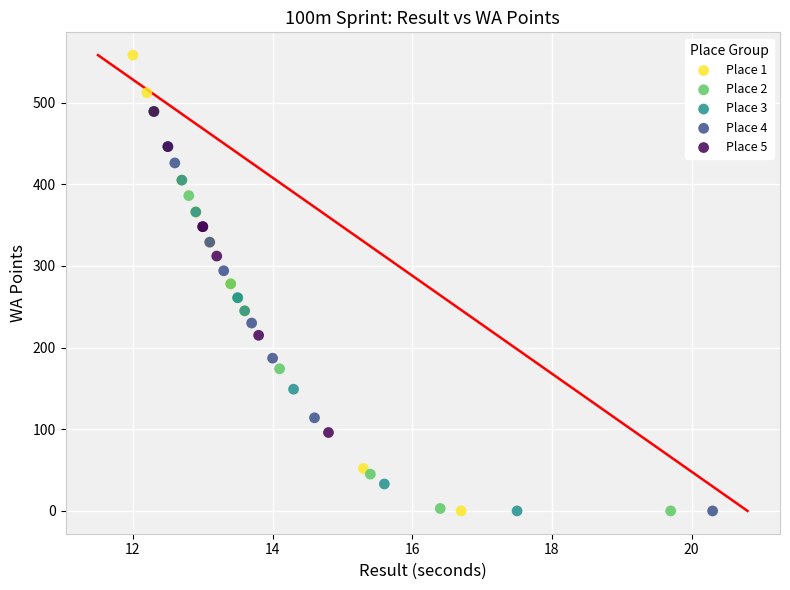

Which series has the largest Y range (max minus min)?

Place 1